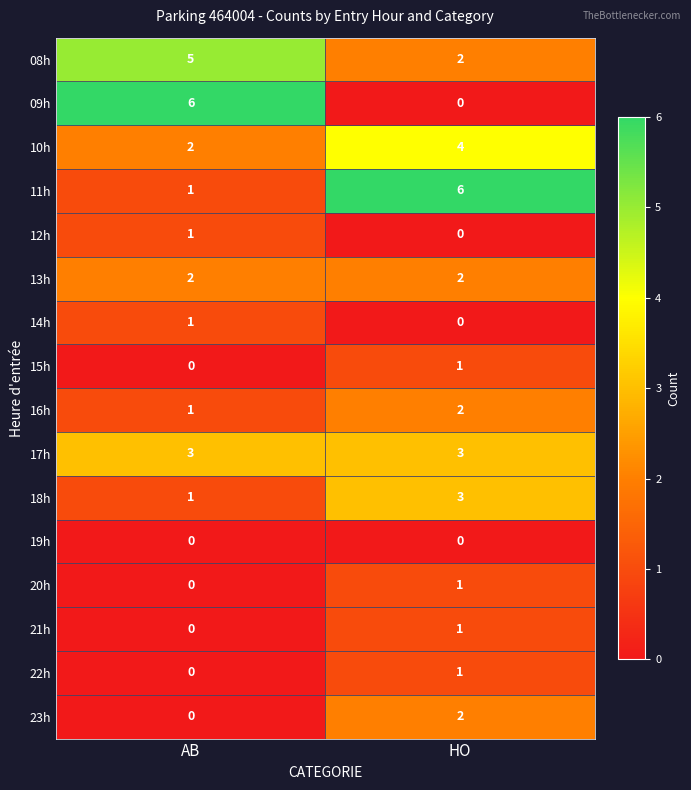

What is the difference between the highest and lowest values at AB?

6